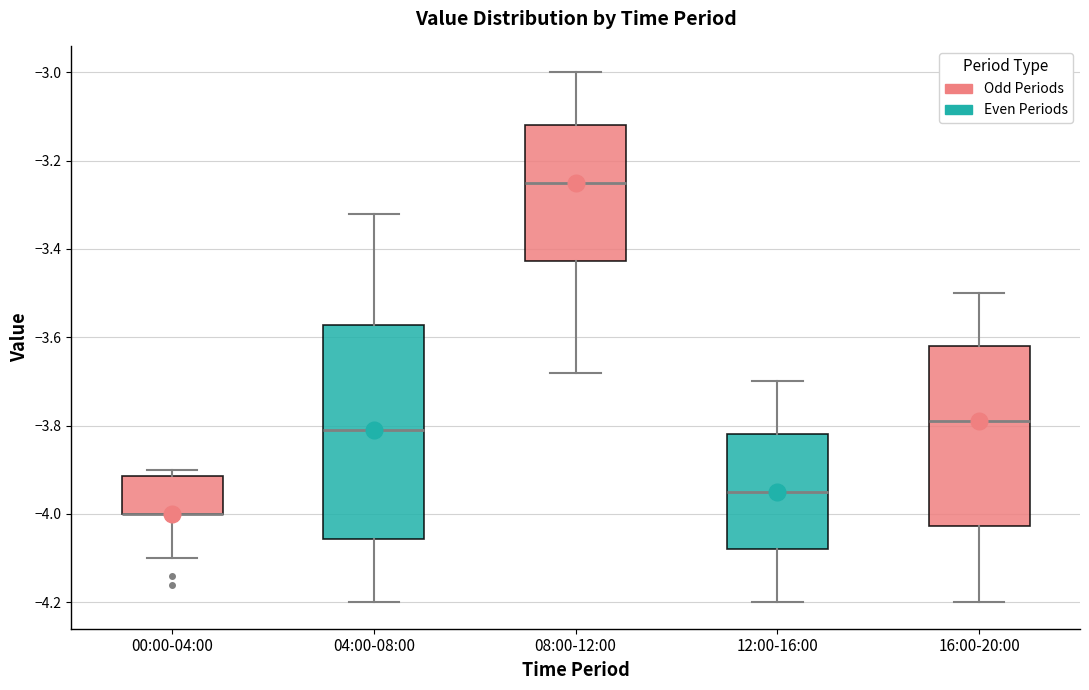

Where is the upper edge of the box for 04:00-08:00 on the y-axis? The values are not printed on the chart, so give them approximately, as read against the axis.

-3.58